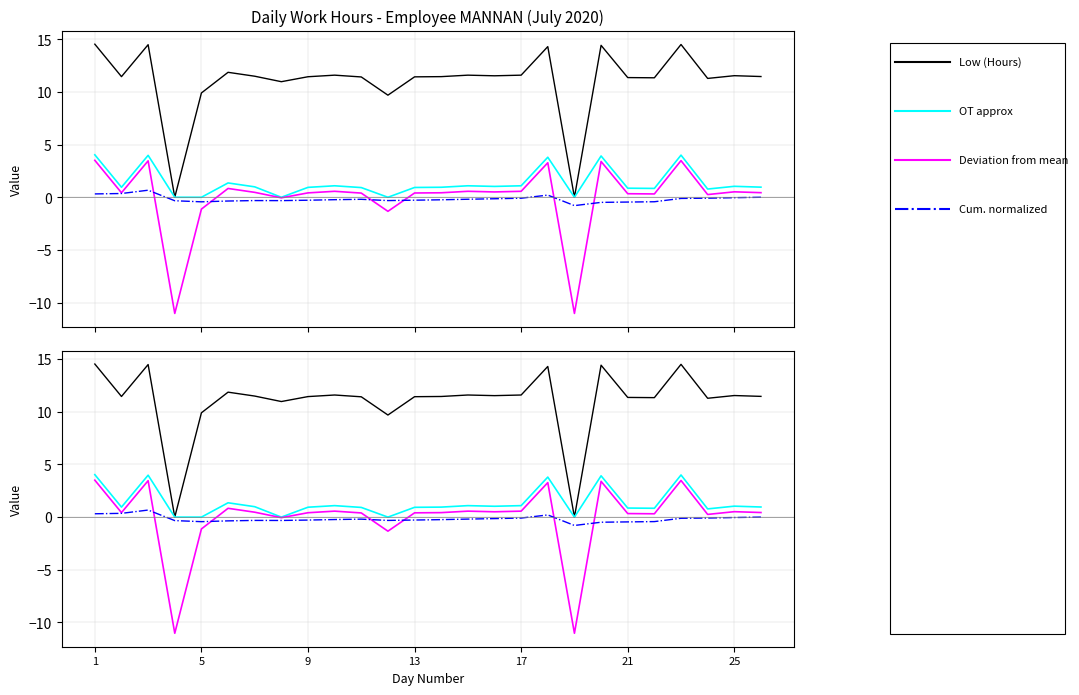

The value of Cum. normalized at 21 is -0.6. True or false?

False